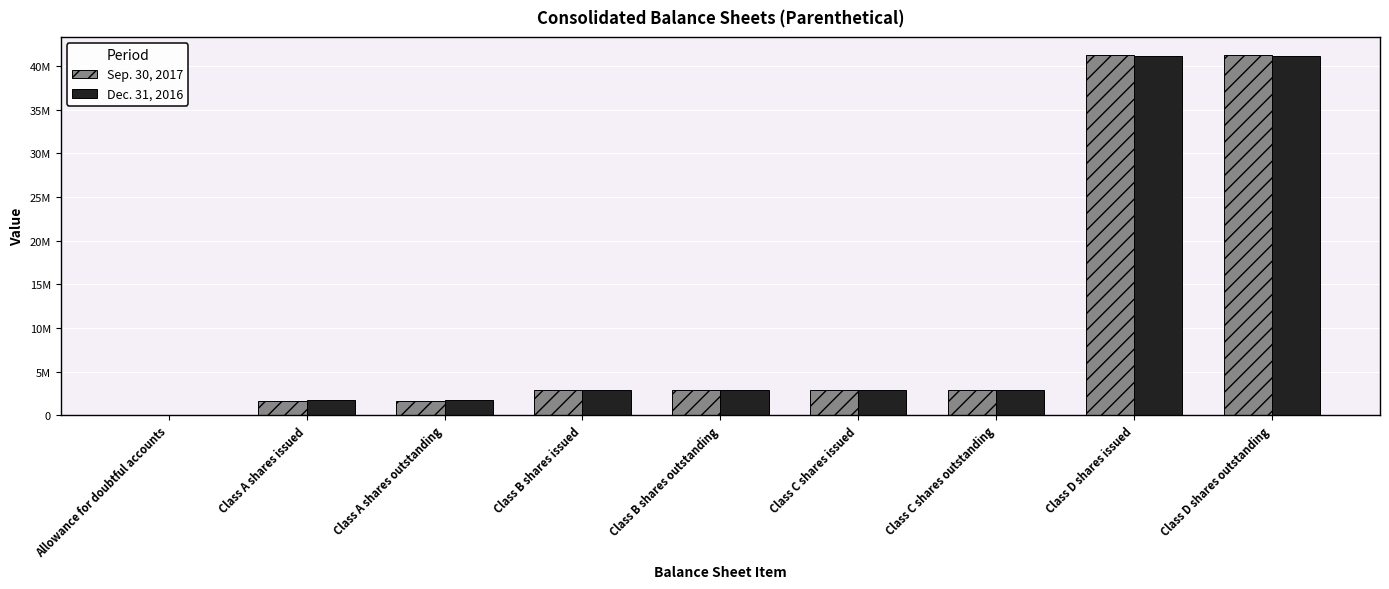

What position from the left is Class C shares outstanding?

7